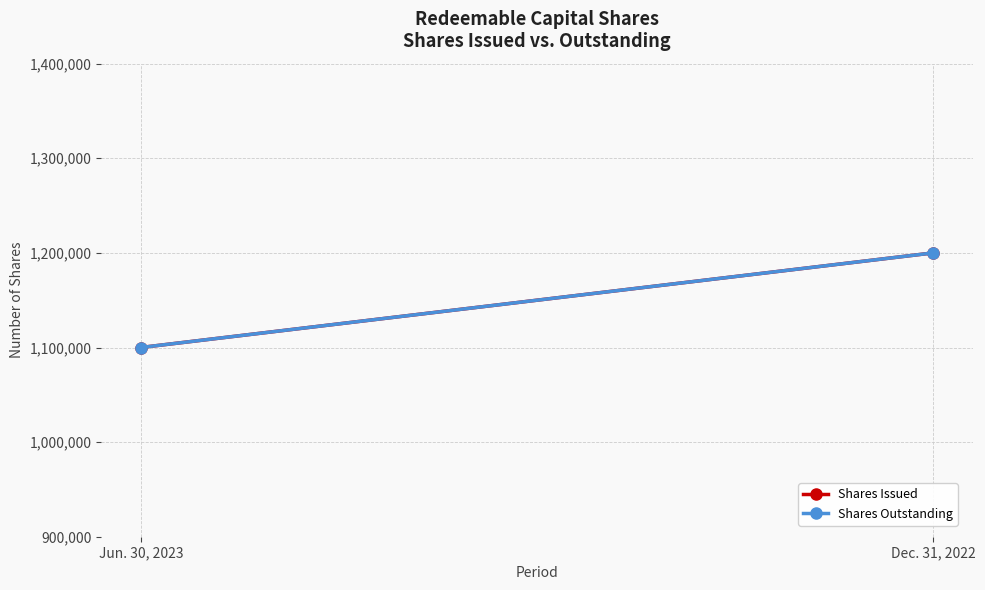

Reading left to right, list all the values displayed in this chart.

Shares Issued: 1100000	1200000
Shares Outstanding: 1100000	1200000